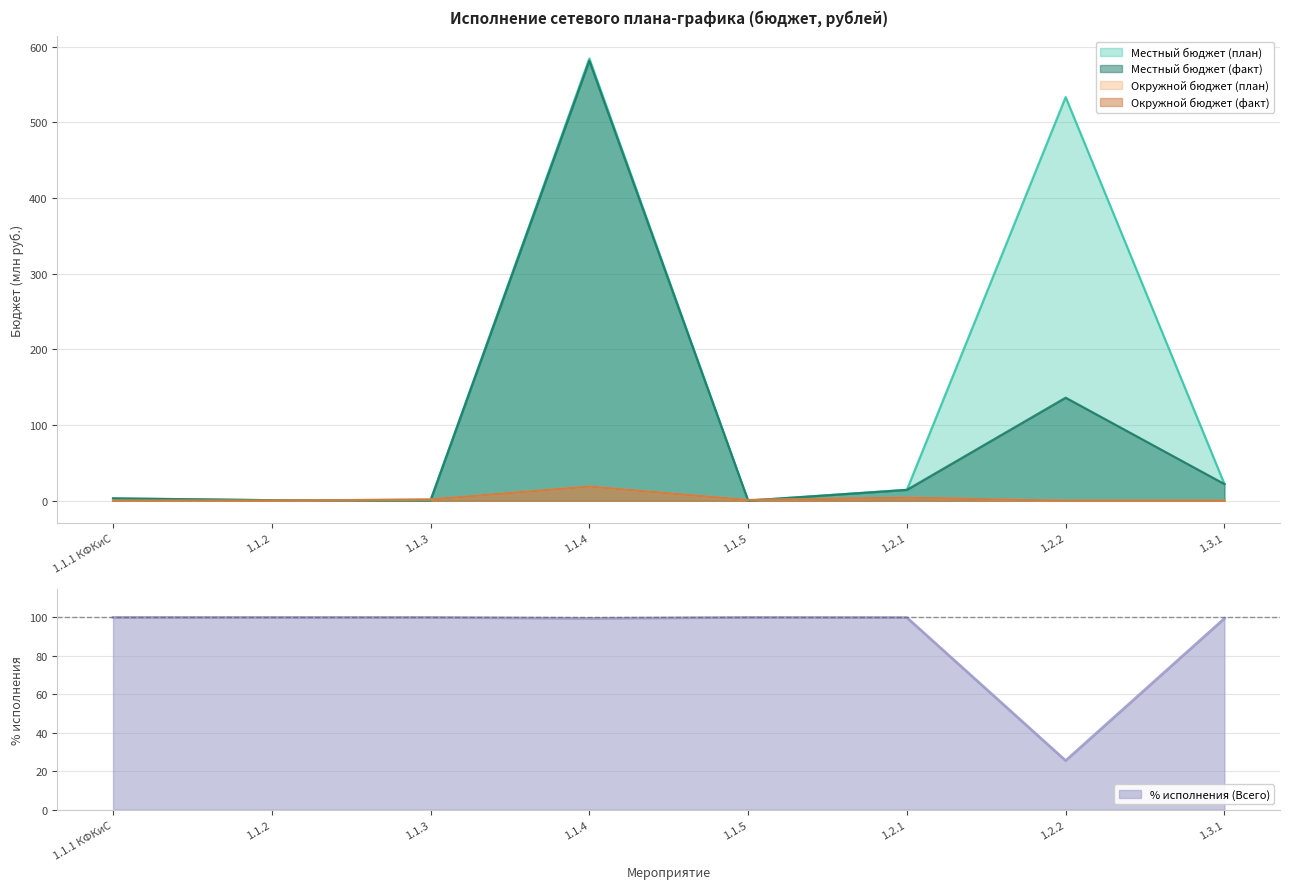

Read the Местный бюджет (план) value at 1.2.2.

533.3